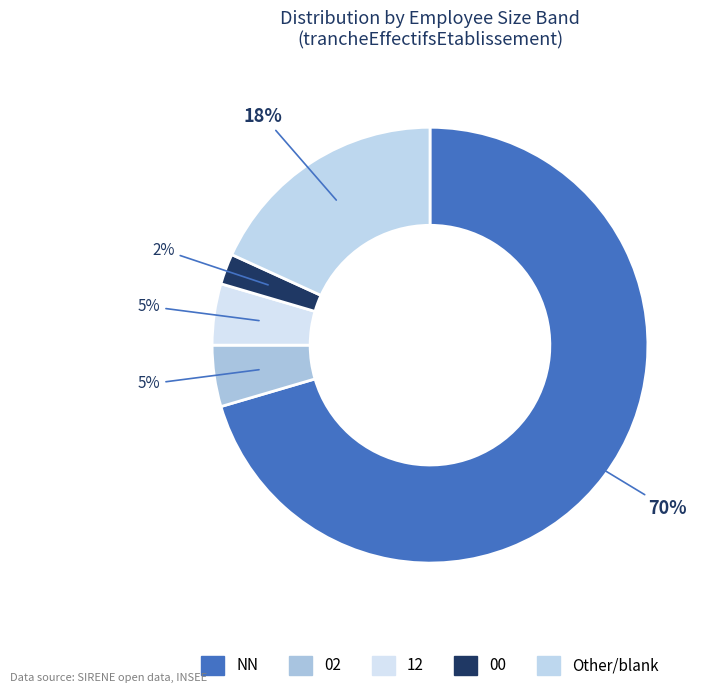

How many slices are in this pie chart?

5